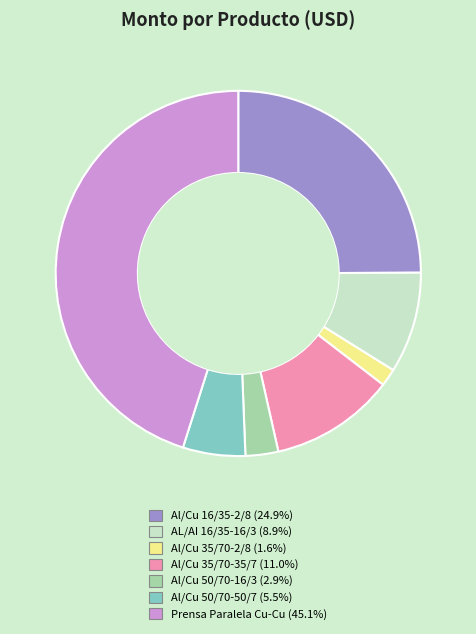

How many slices are in this pie chart?

7